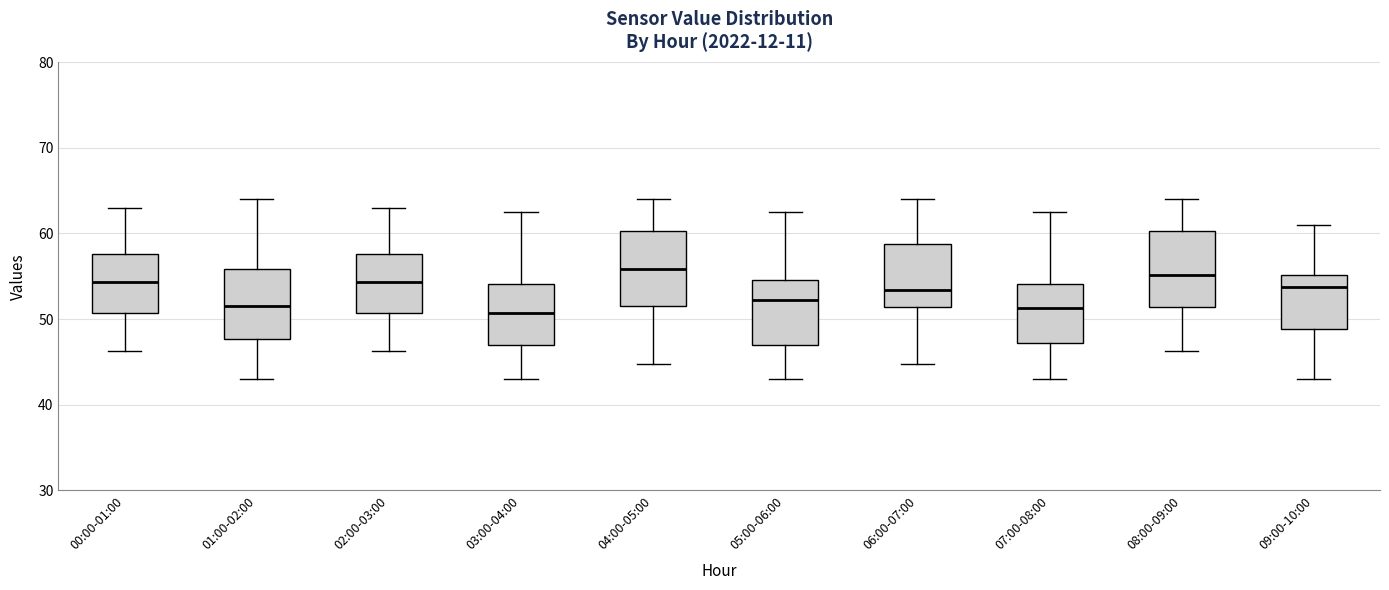

Where does the upper whisker of the box for 01:00-02:00 end on the y-axis? The values are not printed on the chart, so give them approximately, as read against the axis.

64